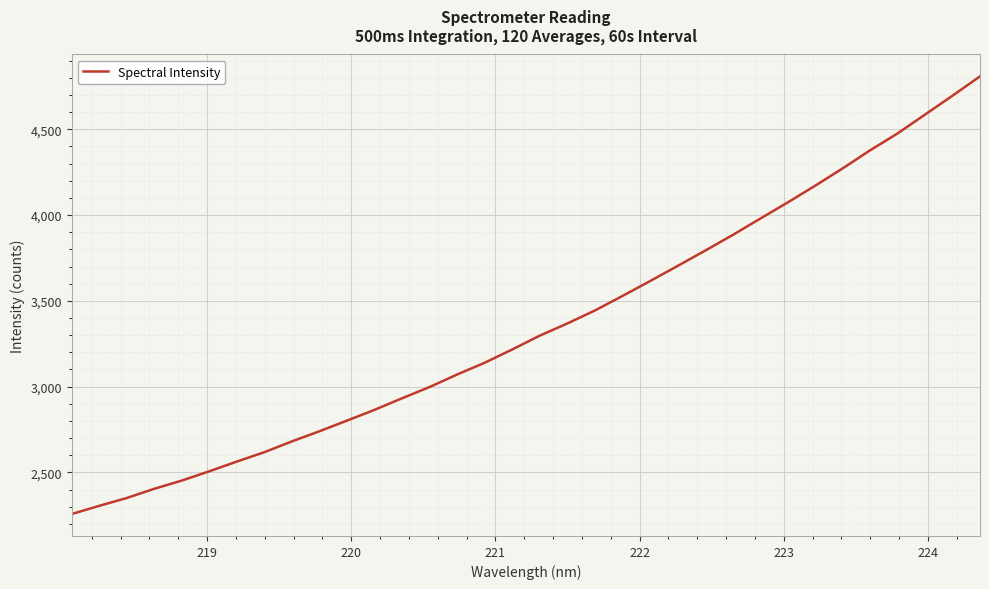

What is the difference between the maximum and minimum values?

2550.1